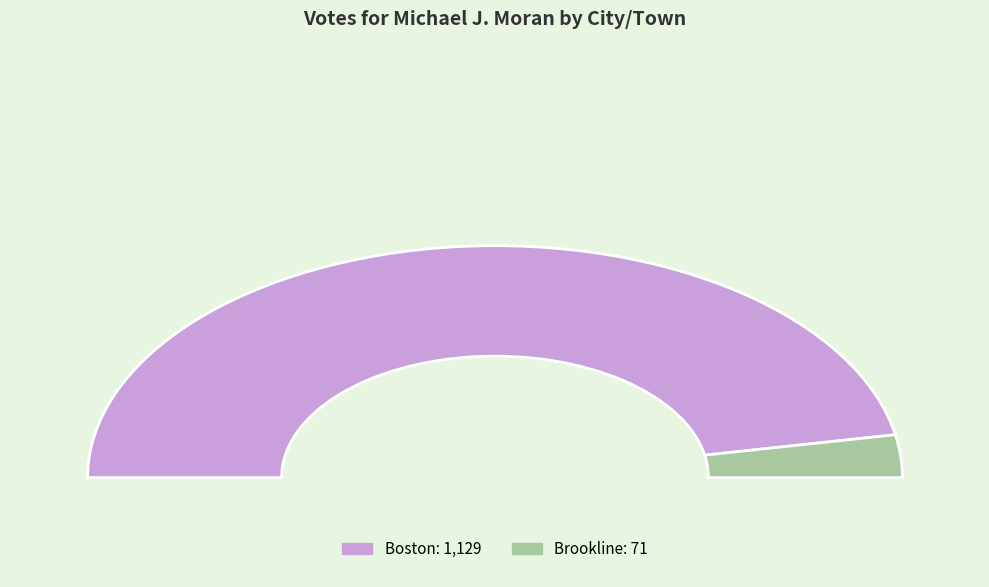

To the nearest percent, what portion does Boston represent?

94%